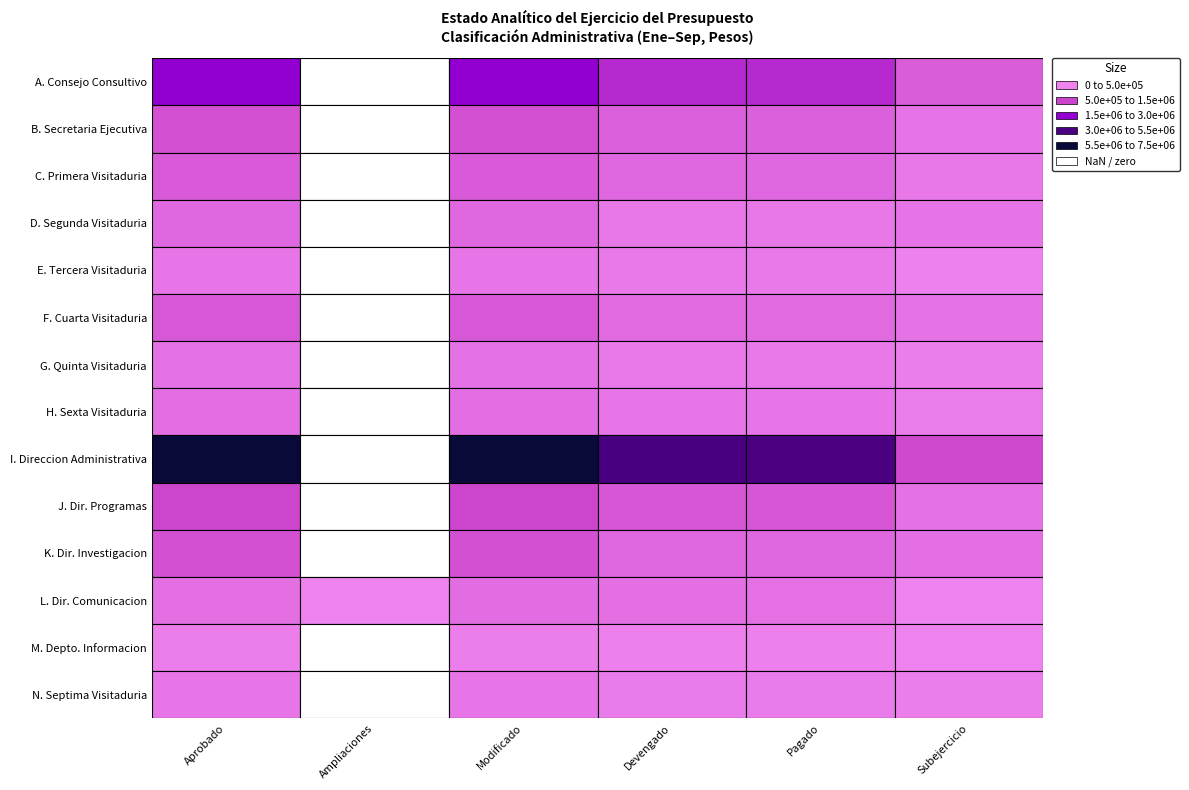

How many distinct data groups are displayed?

14